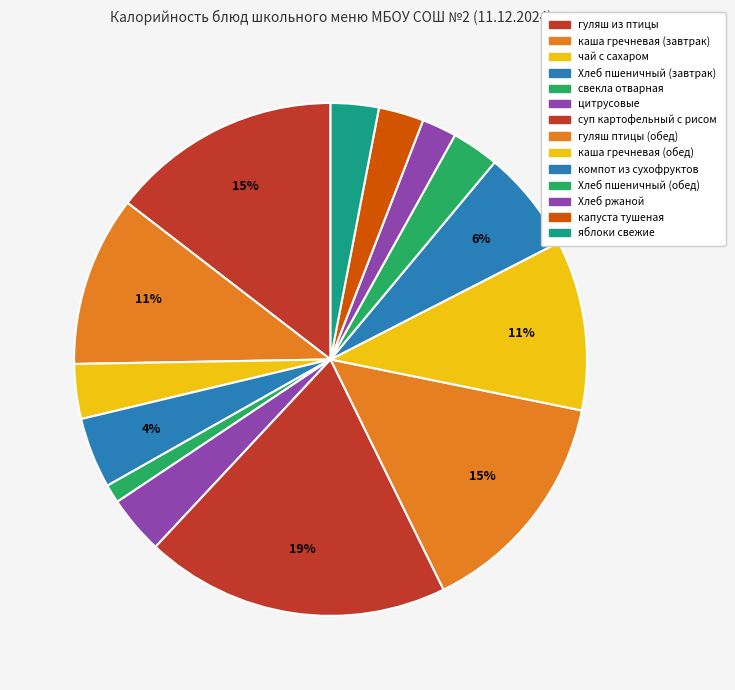

True or false: капуста тушеная accounts for 3% of the total.

True